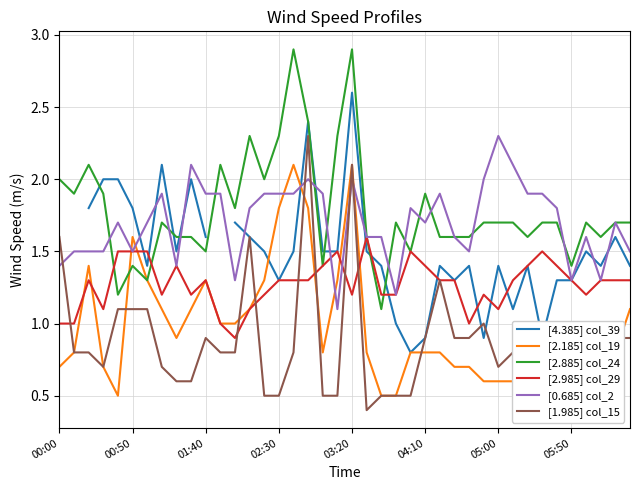

What position from the left is 24?

25